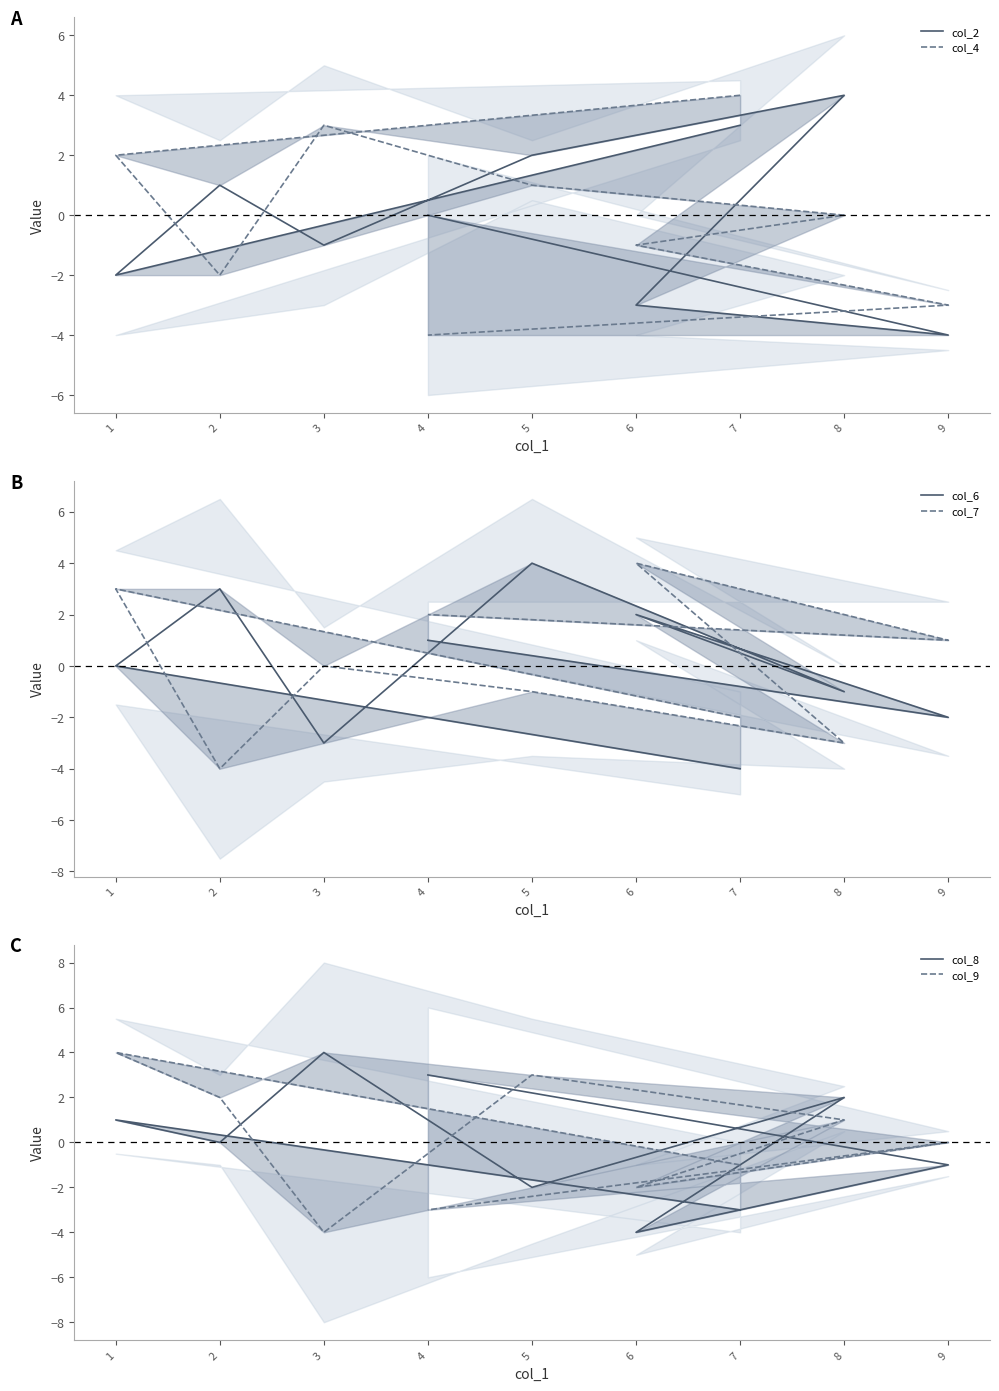

At which category is the sum across all series the highest?

1